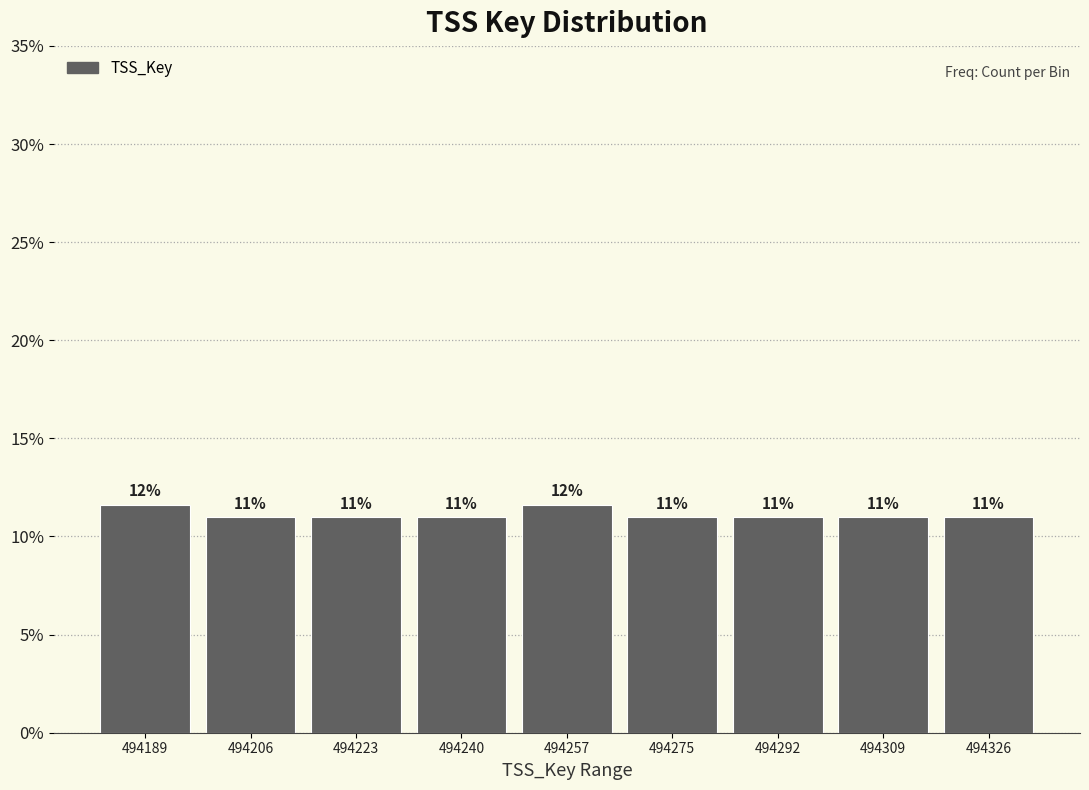

Approximately how many times larger is the value at 494257 compared to 494189?

1.0